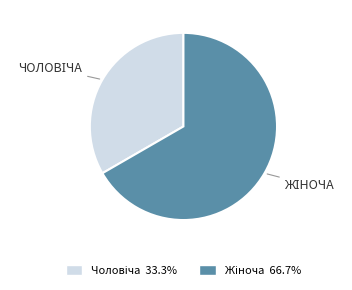

Does any single category account for the majority?

Yes